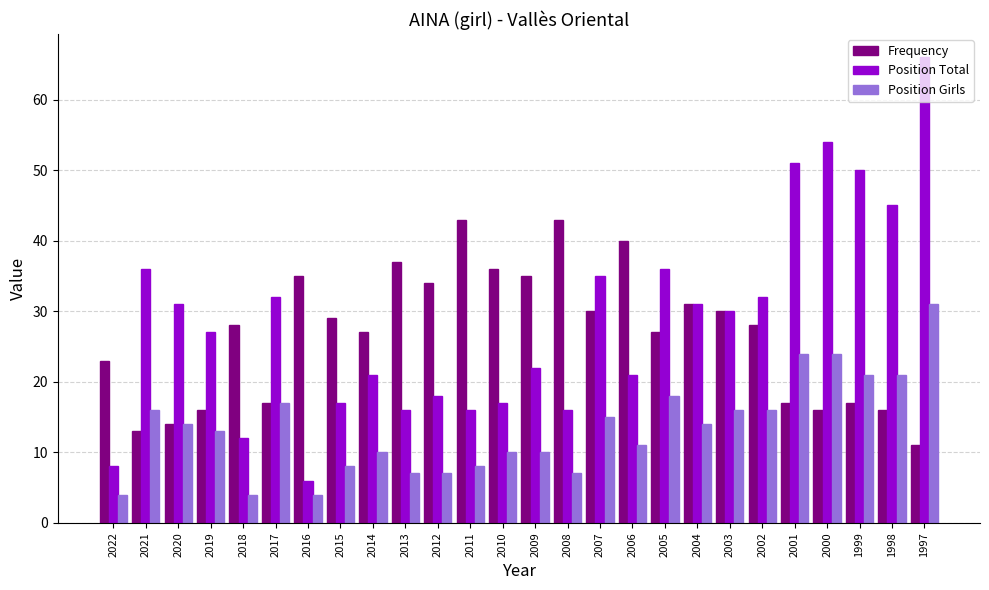

The value of Frequency at 2010 is 36. True or false?

True